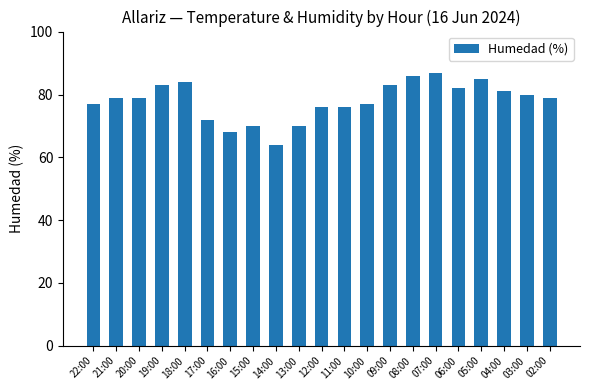

What is the value of the 2nd bar from the left?

79